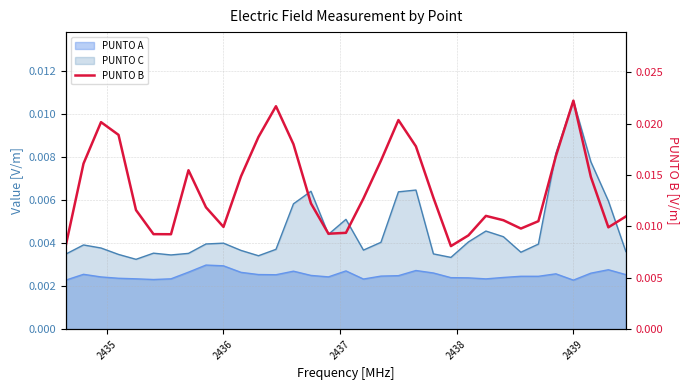

Count the values in the range 0 to 1.

33